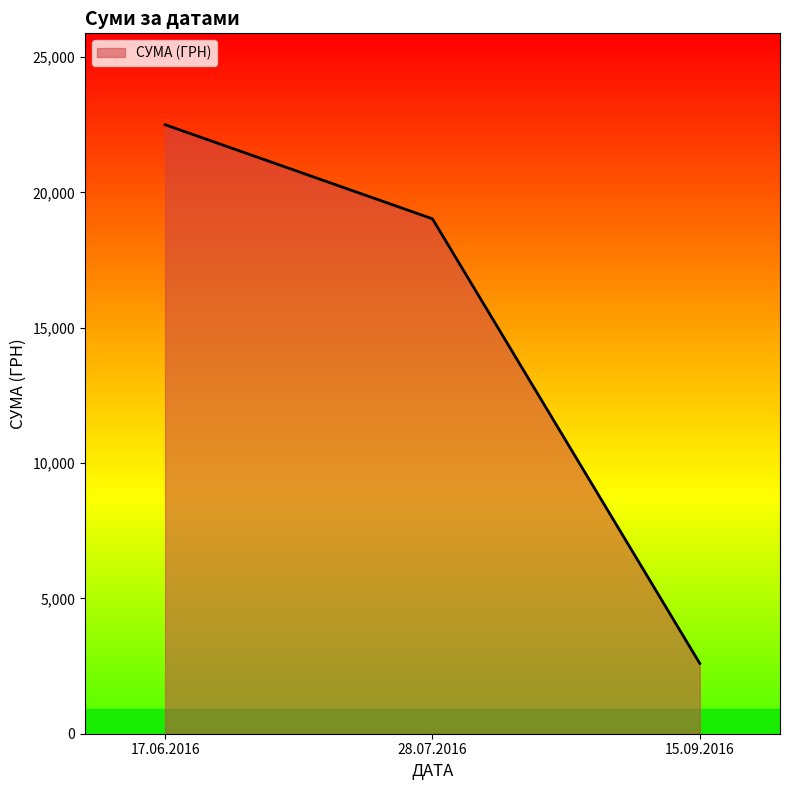

Is it true that the value at 15.09.2016 is 2596.8?

True